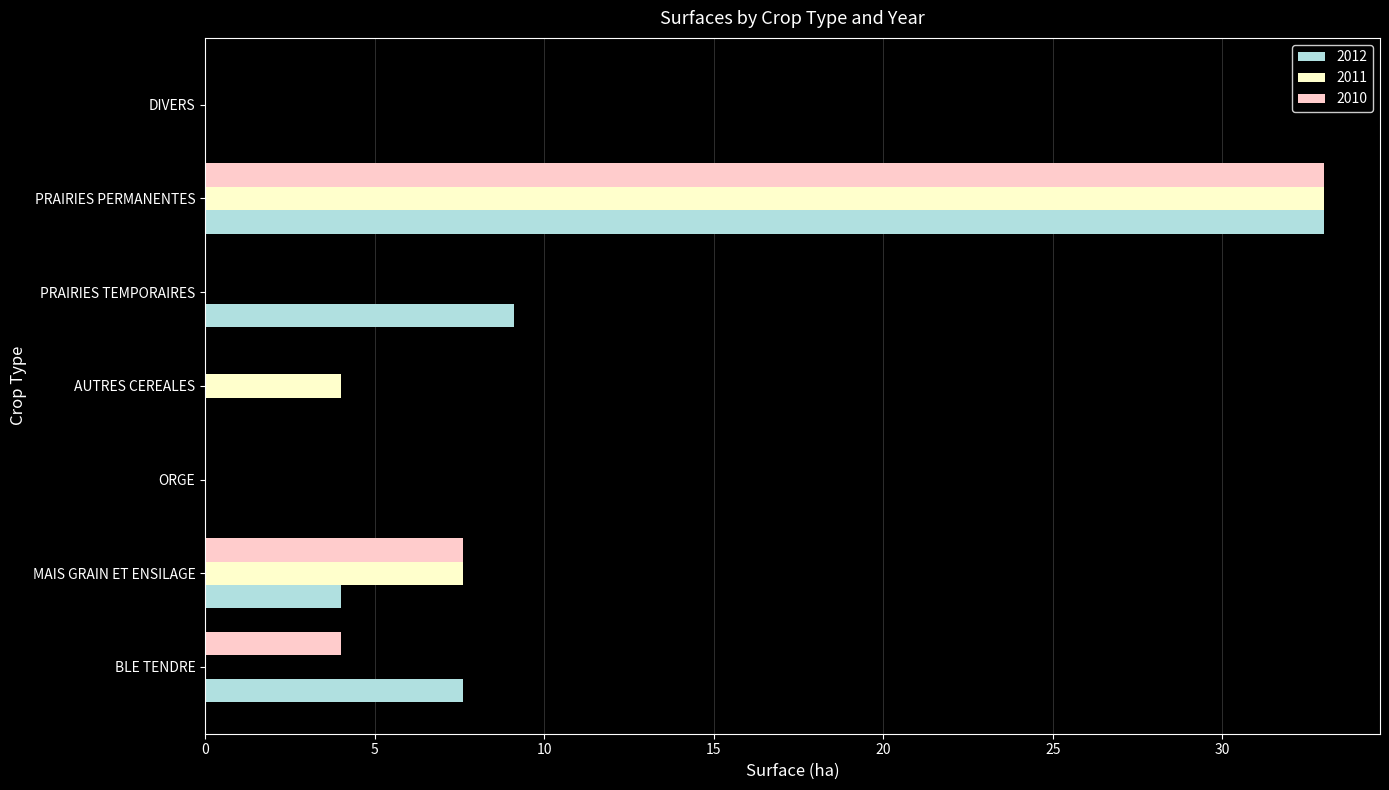

At which category is the sum across all series the highest?

PRAIRIES PERMANENTES